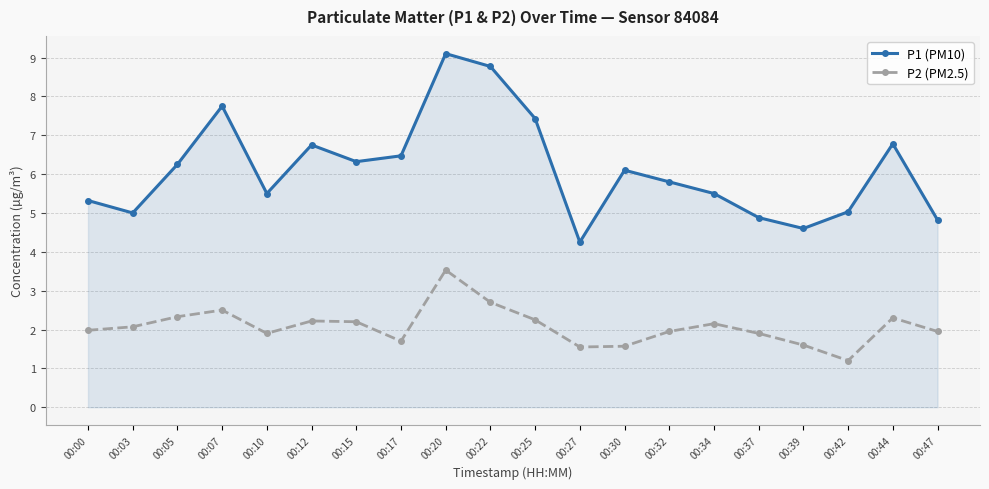

At which label does P1 (PM10) reach its peak?

00:20